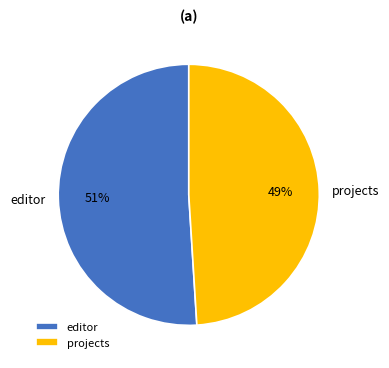

Rank the categories by value from lowest to highest.

projects, editor